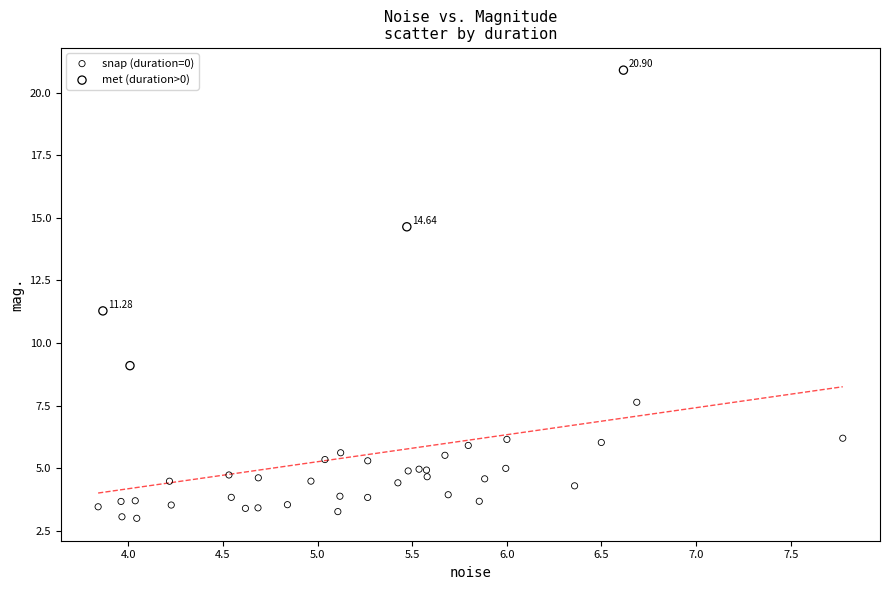

Which series contains the lowest Y value?

snap (duration=0)